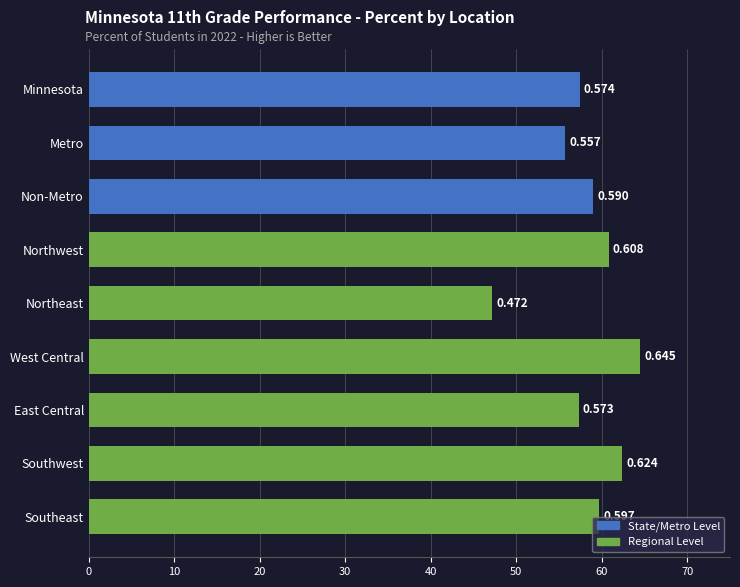

What is the average value?

0.6